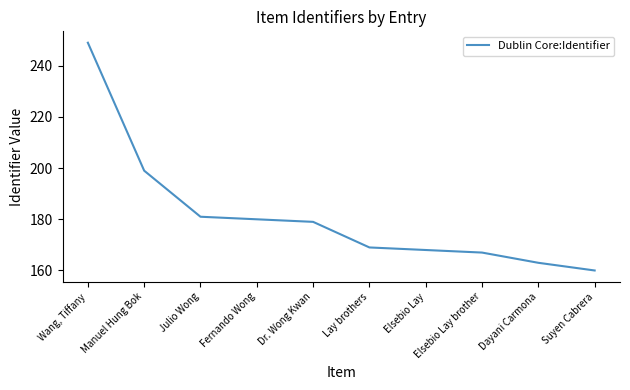

What is the change in value from Dr. Wong Kwan to Suyen Cabrera?

-19